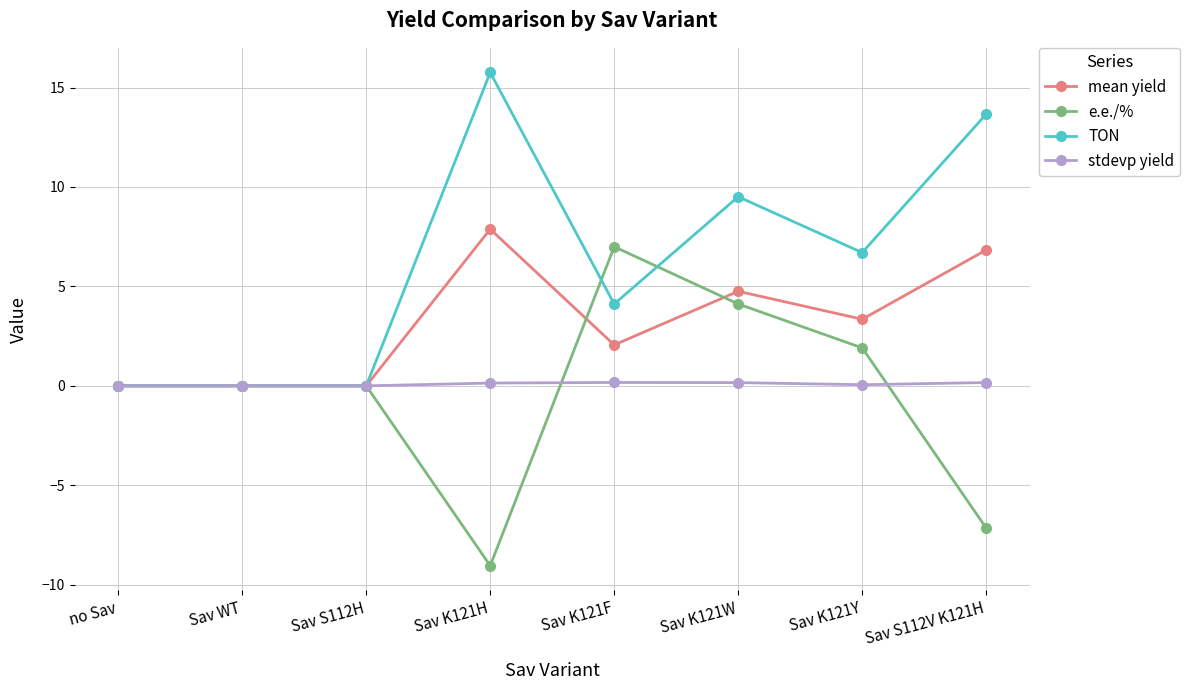

Between Sav K121F and Sav K121W, which series saw the biggest shift?

TON